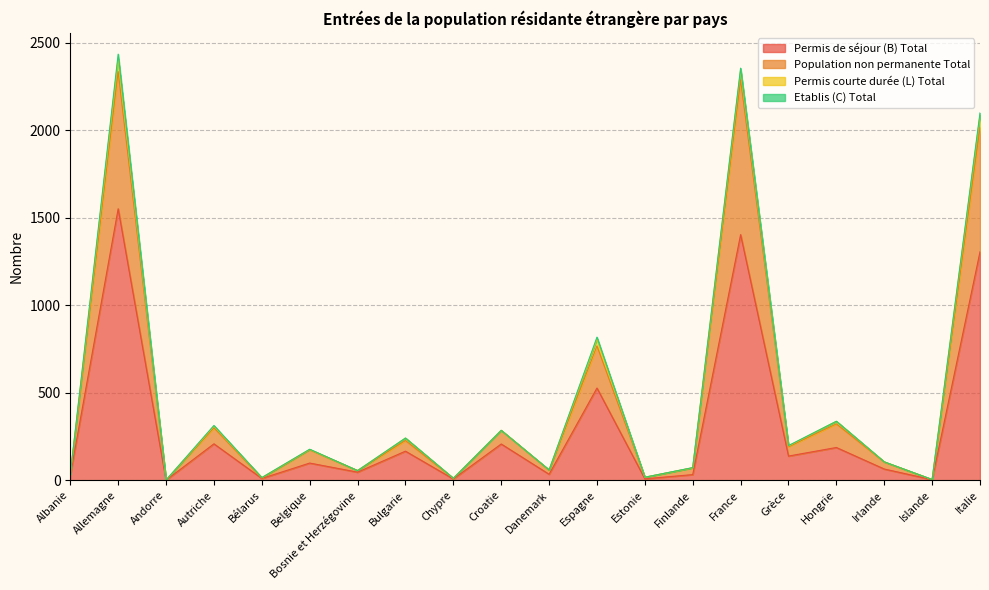

What is the total value across all series at Estonie?

17